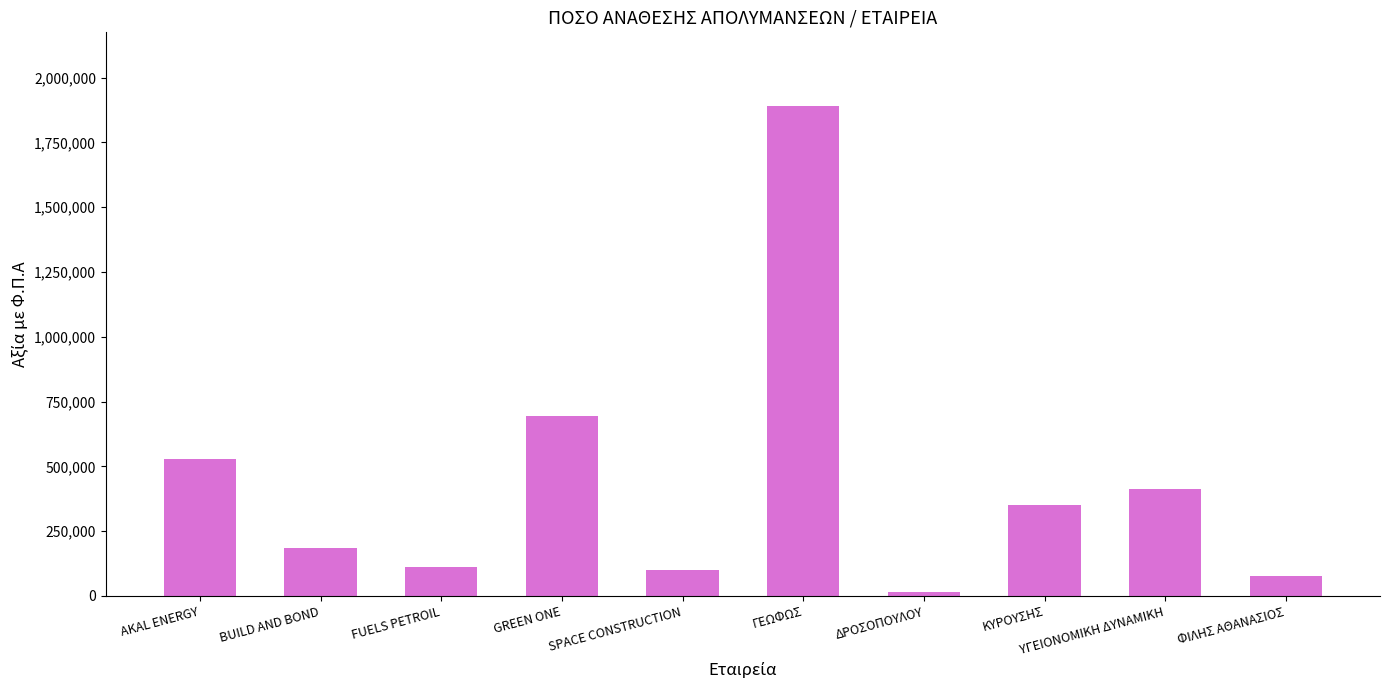

What is the difference between the values at AKAL ENERGY and ΔΡΟΣΟΠΟΥΛΟΥ?

513134.1